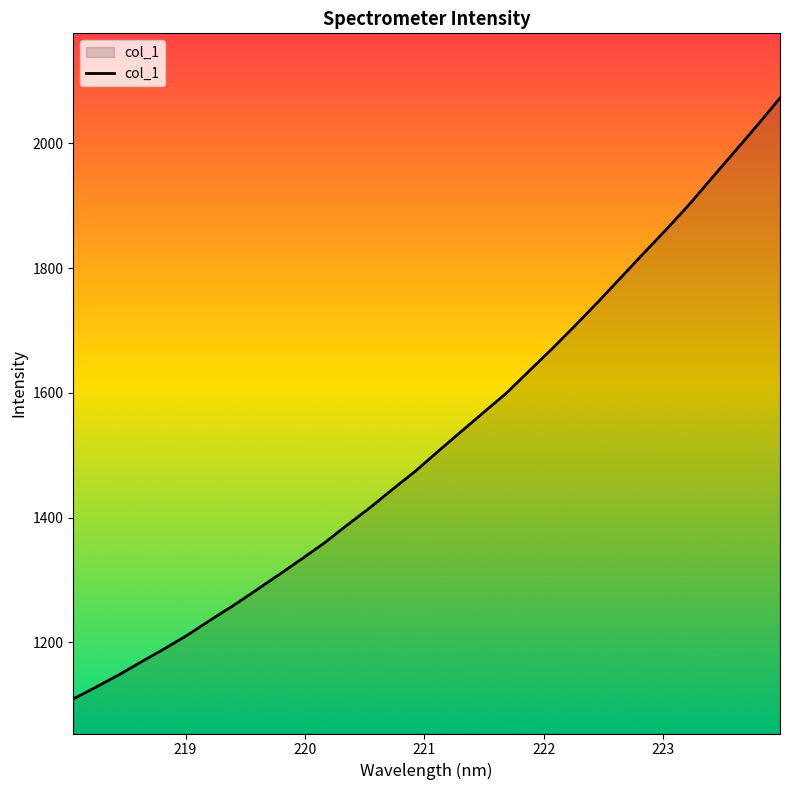

True or false: the data has more than 2 interior local peaks.

False